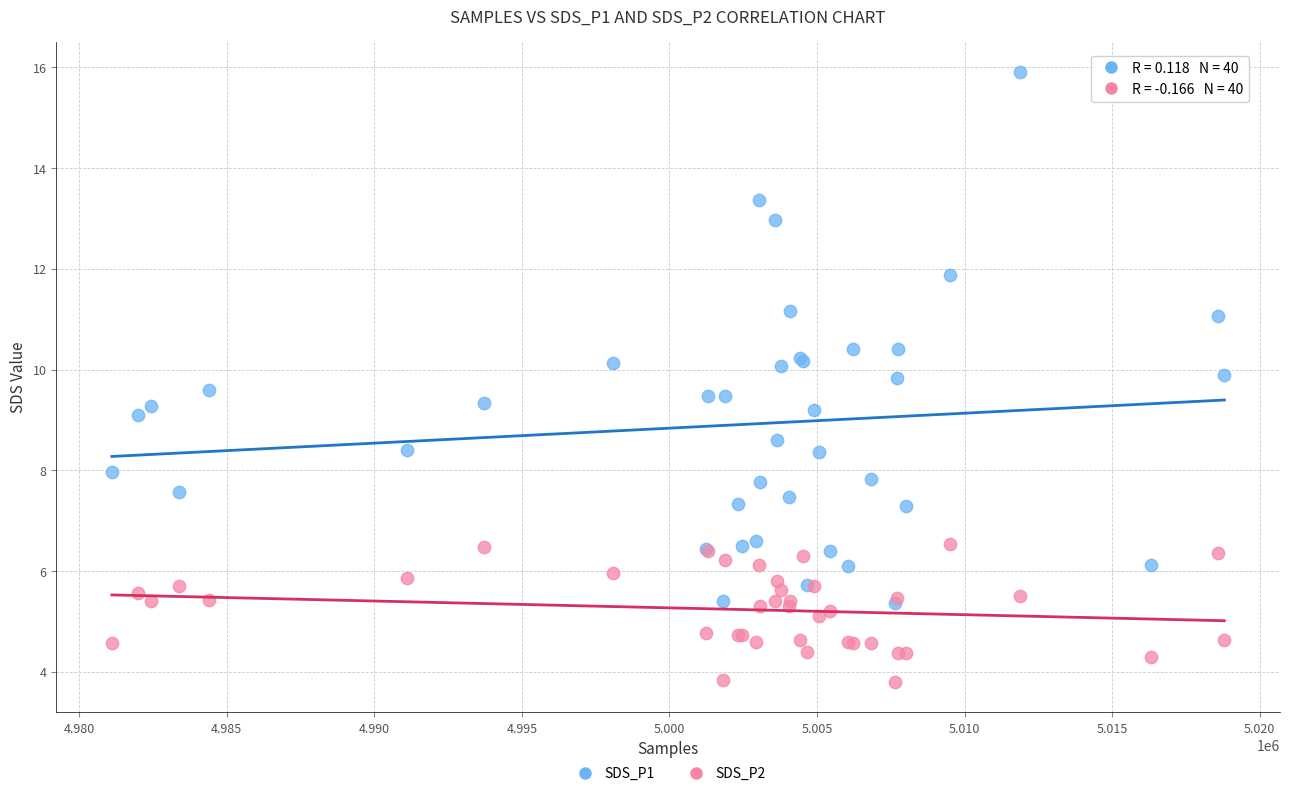

What are all the series names shown in the legend?

SDS_P1, SDS_P2